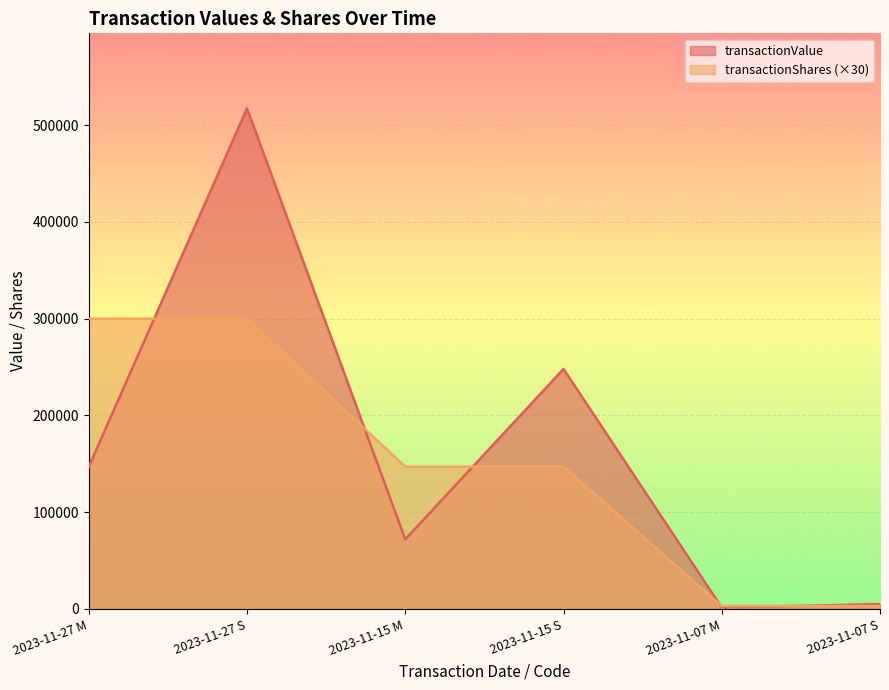

Reading left to right, what are all the values shown in this chart?

transactionValue: 2023-11-27 M=146900	2023-11-27 S=517333	2023-11-15 M=71981	2023-11-15 S=248012	2023-11-07 M=1469	2023-11-07 S=5000
transactionShares: 2023-11-27 M=300000	2023-11-27 S=300000	2023-11-15 M=147000	2023-11-15 S=147000	2023-11-07 M=3000	2023-11-07 S=3000